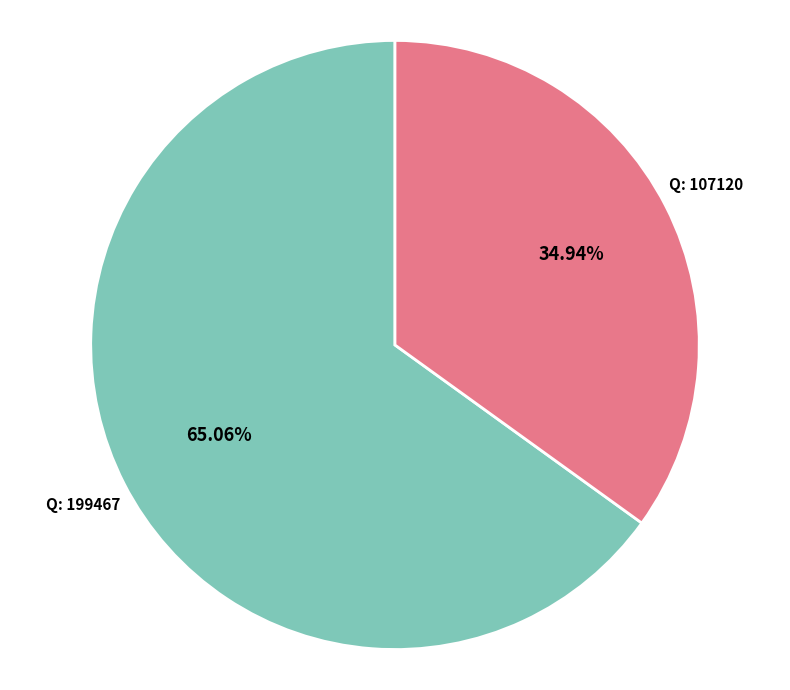

Is there any slice that represents more than half of the pie?

Yes